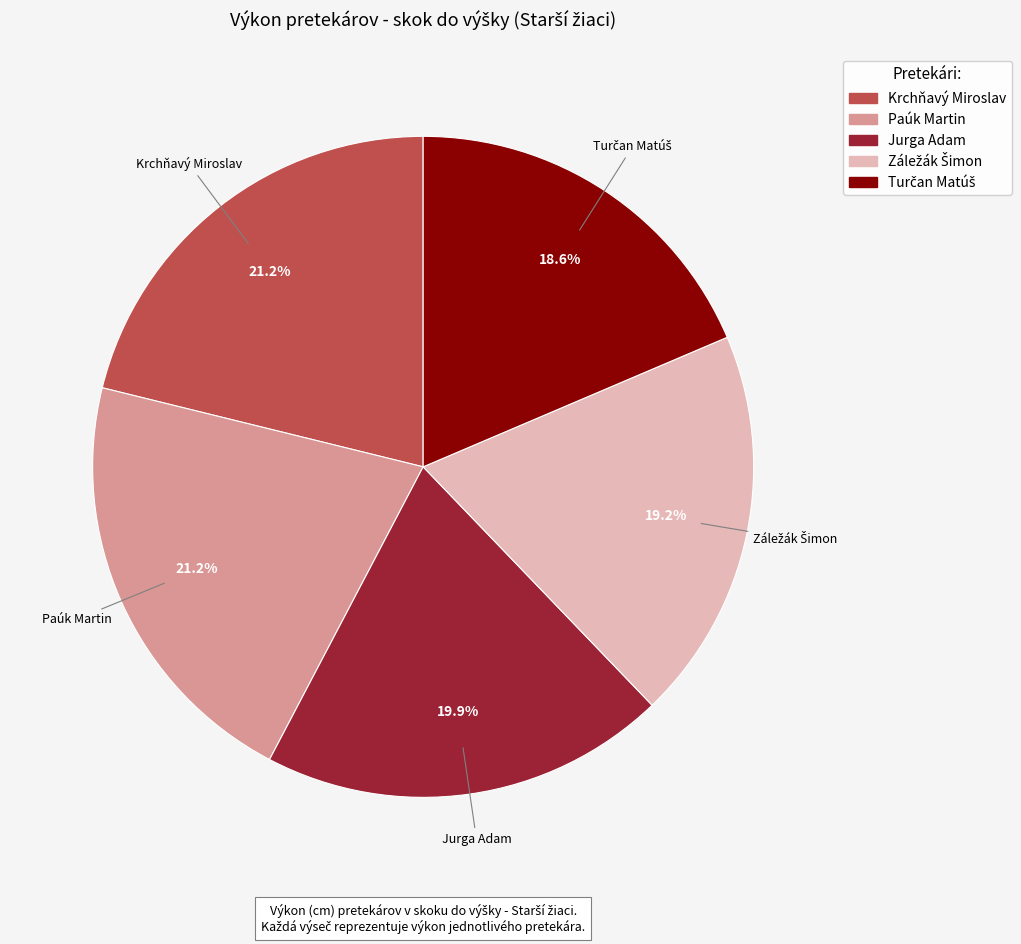

To the nearest percent, what percentage of the pie is Krchňavý Miroslav?

21%